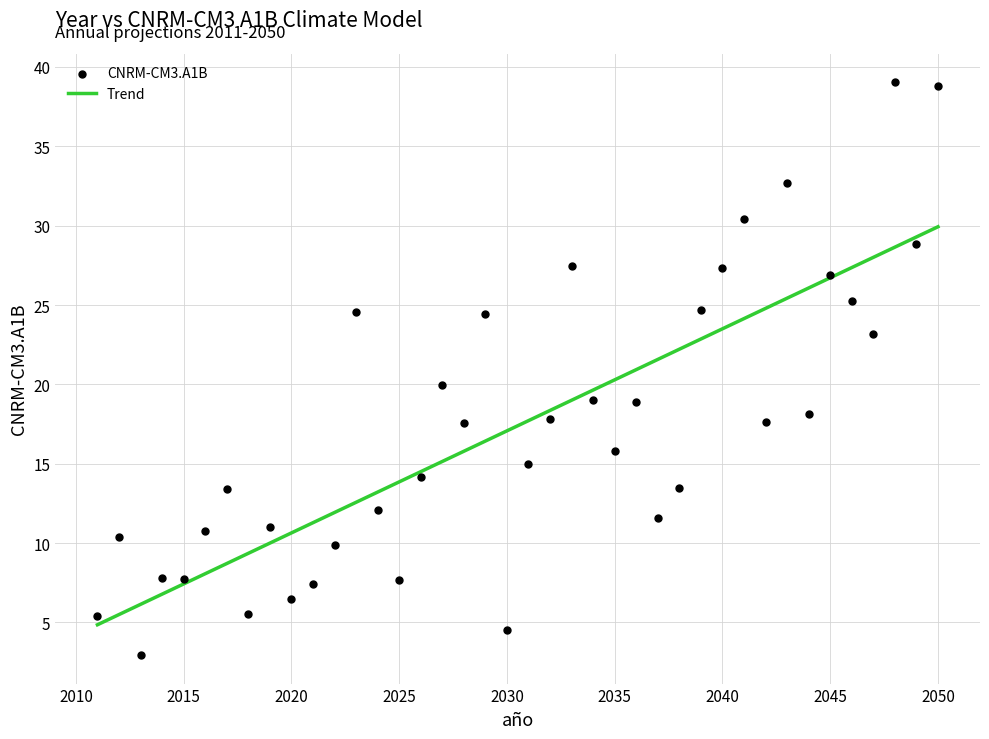

What is the range of X values (max minus min)?

39.0